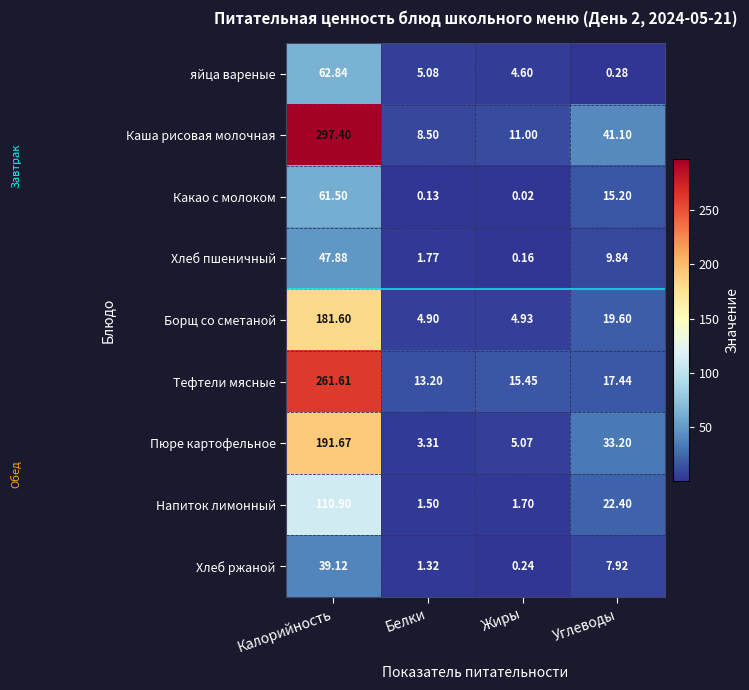

At which category is the sum across all series the highest?

Калорийность